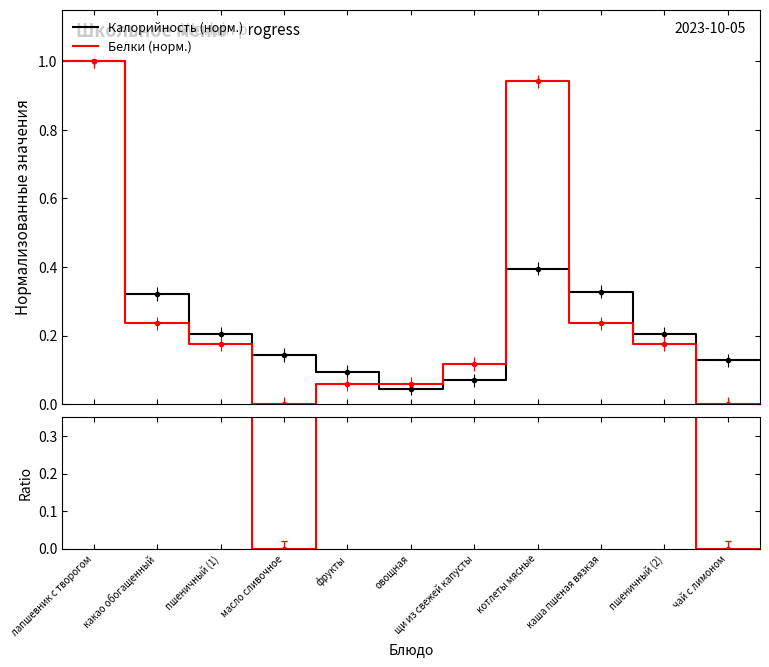

How many distinct data groups are displayed?

3